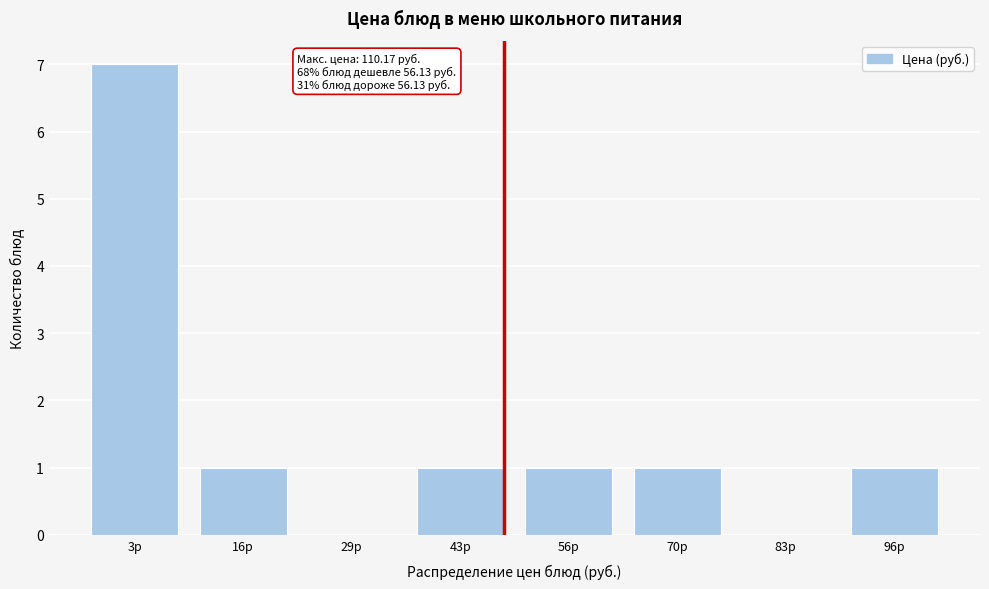

Reading left to right, what are all the values shown in this chart?

3р=7	16р=1	29р=0	43р=1	56р=1	70р=1	83р=0	96р=1